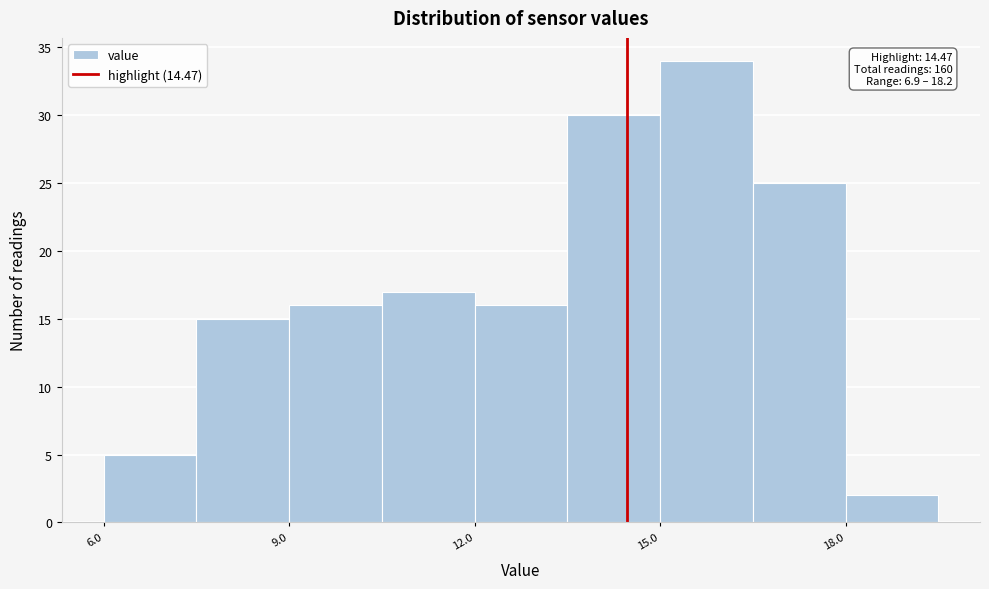

Read against the x-axis, roughly where is the centre of the tallest bar?

16.0